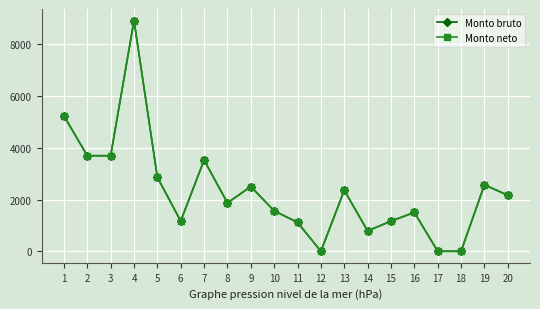

Does the chart have visible grid lines?

Yes